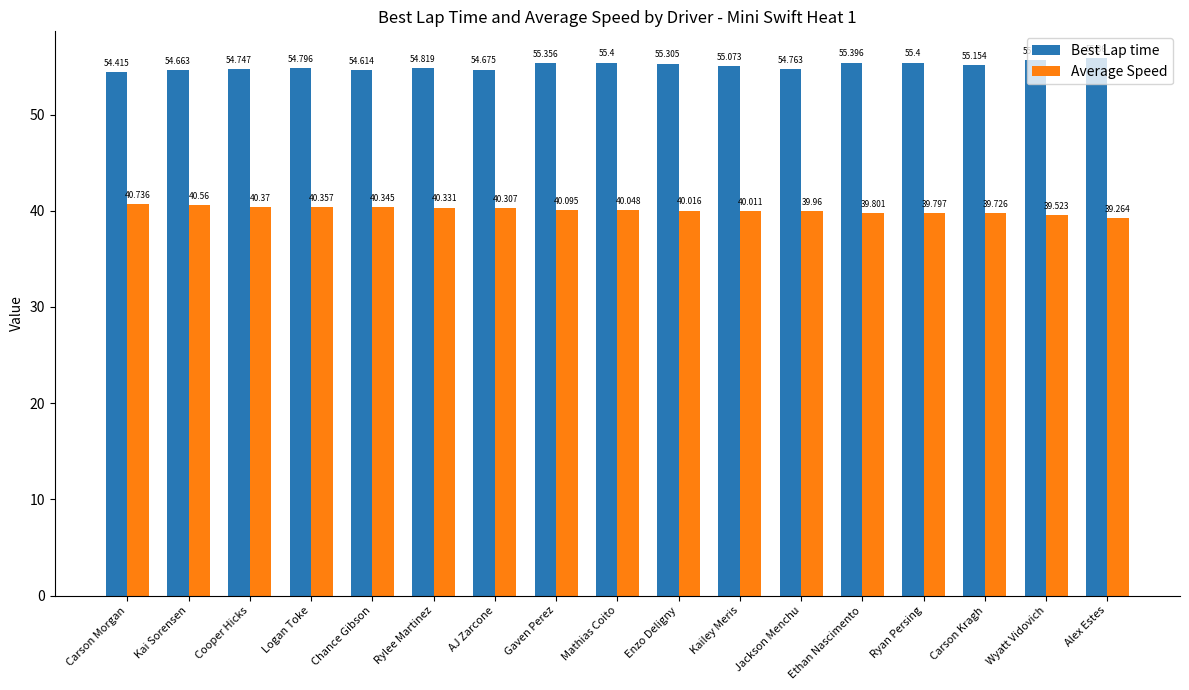

What is the average value of the Best Lap time series?

55.1